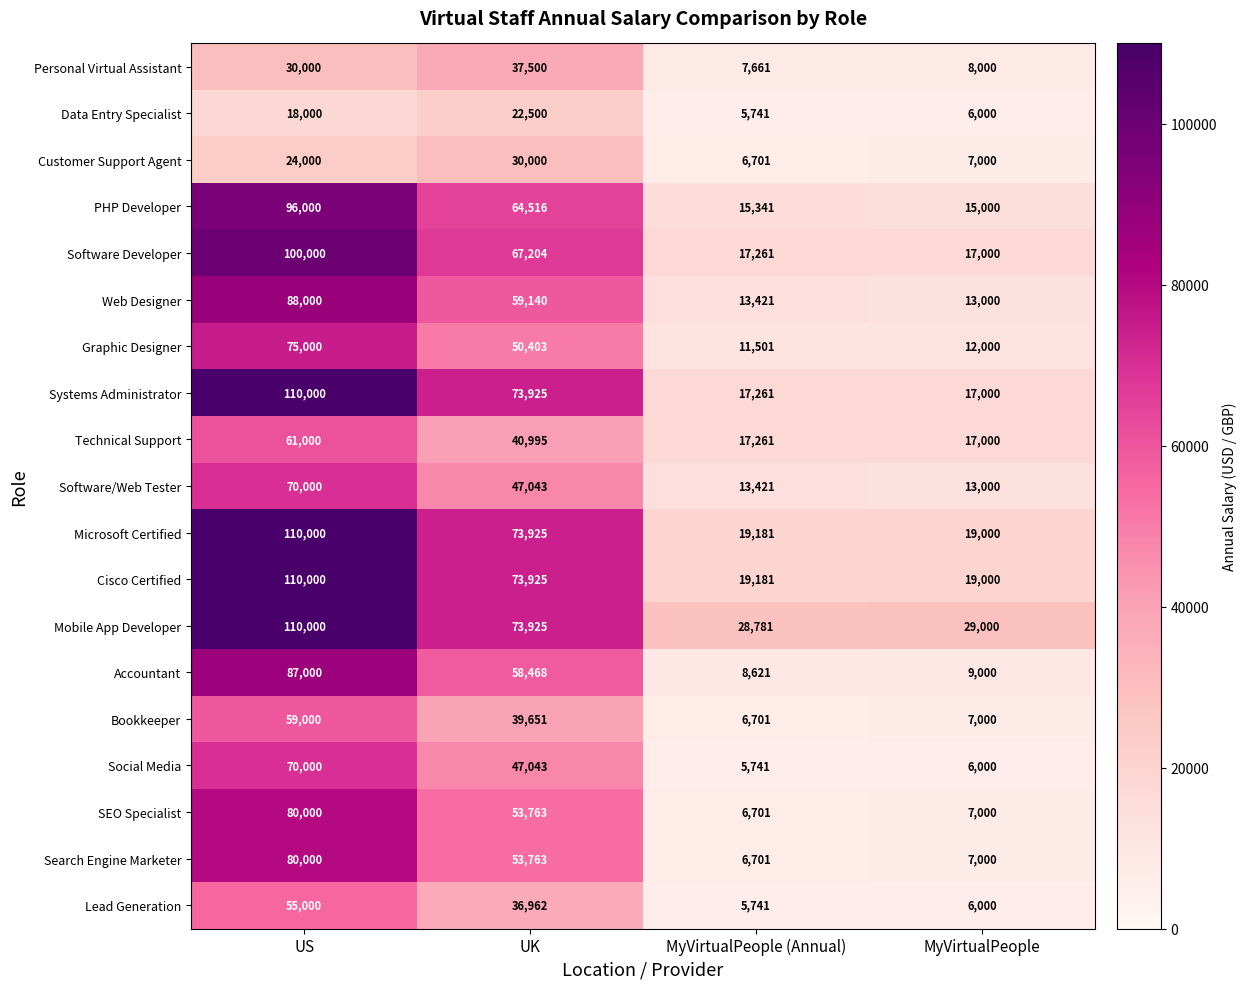

At how many categories does at least one series exceed 80286?

1